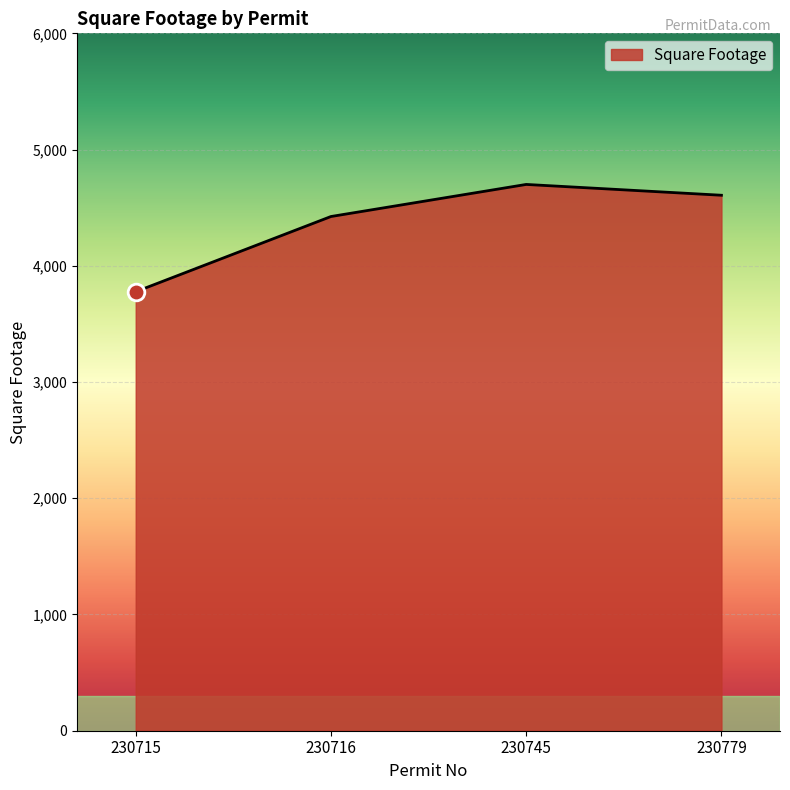

What is the greatest value displayed?

4700